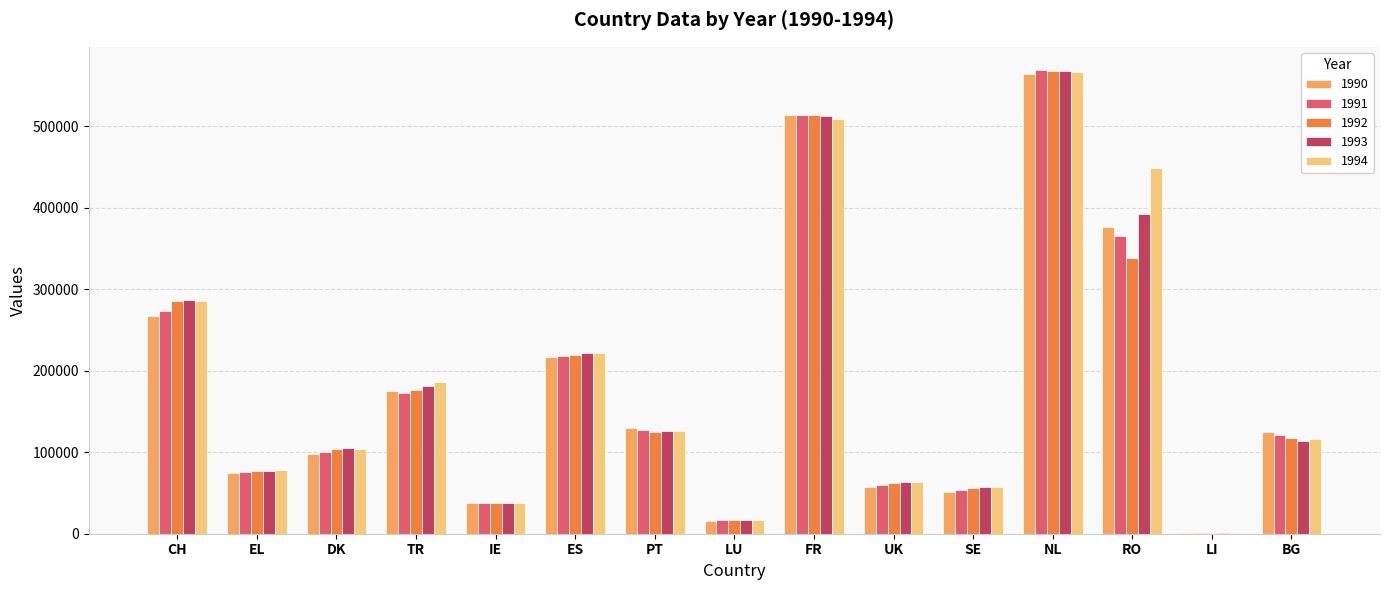

Count the number of data series in this chart.

5